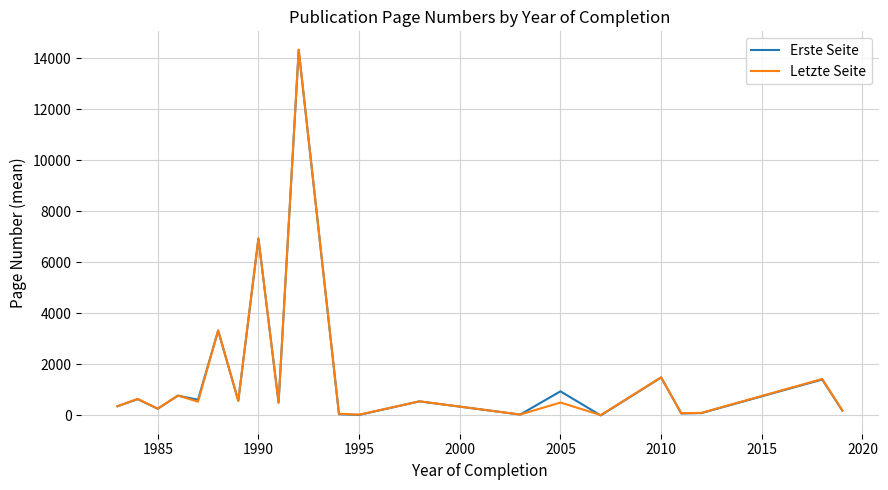

What is the maximum value shown in the chart?

14346.0